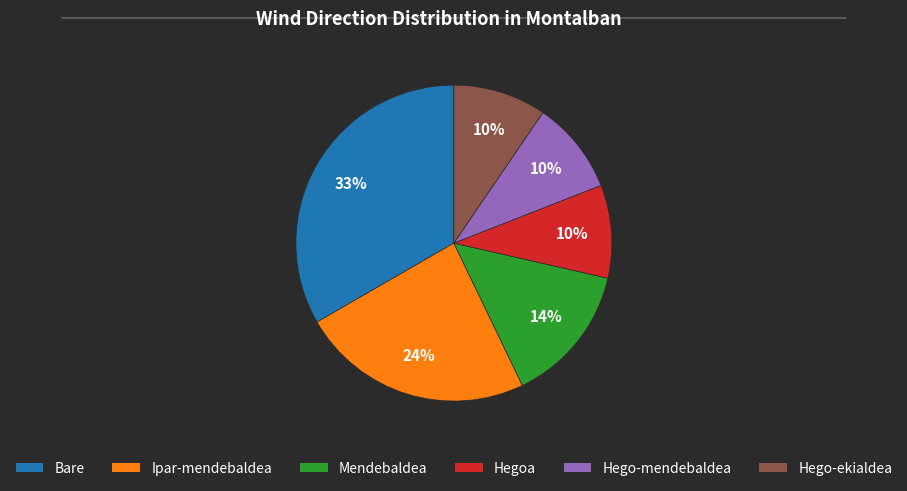

Does any single category account for the majority?

No